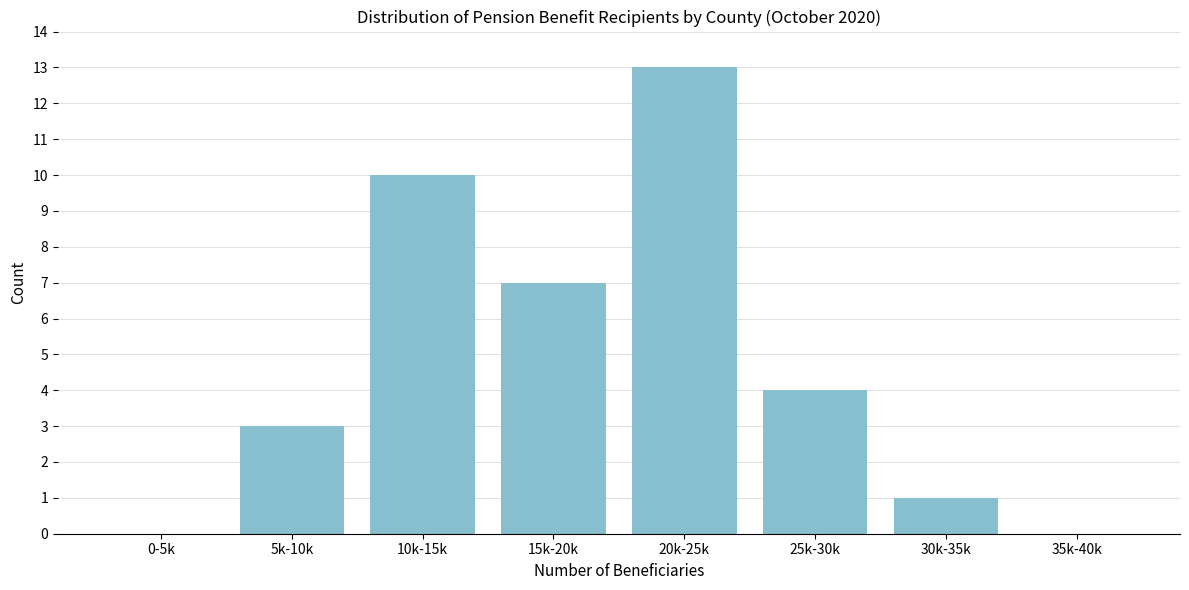

Reading right to left, list all the values displayed in this chart.

35k-40k=0	30k-35k=1	25k-30k=4	20k-25k=13	15k-20k=7	10k-15k=10	5k-10k=3	0-5k=0